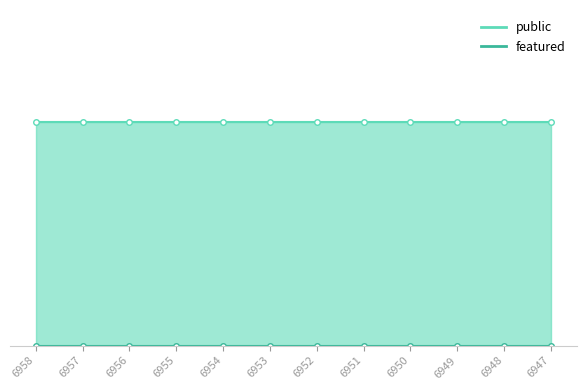

How many lines are shown in the chart?

2